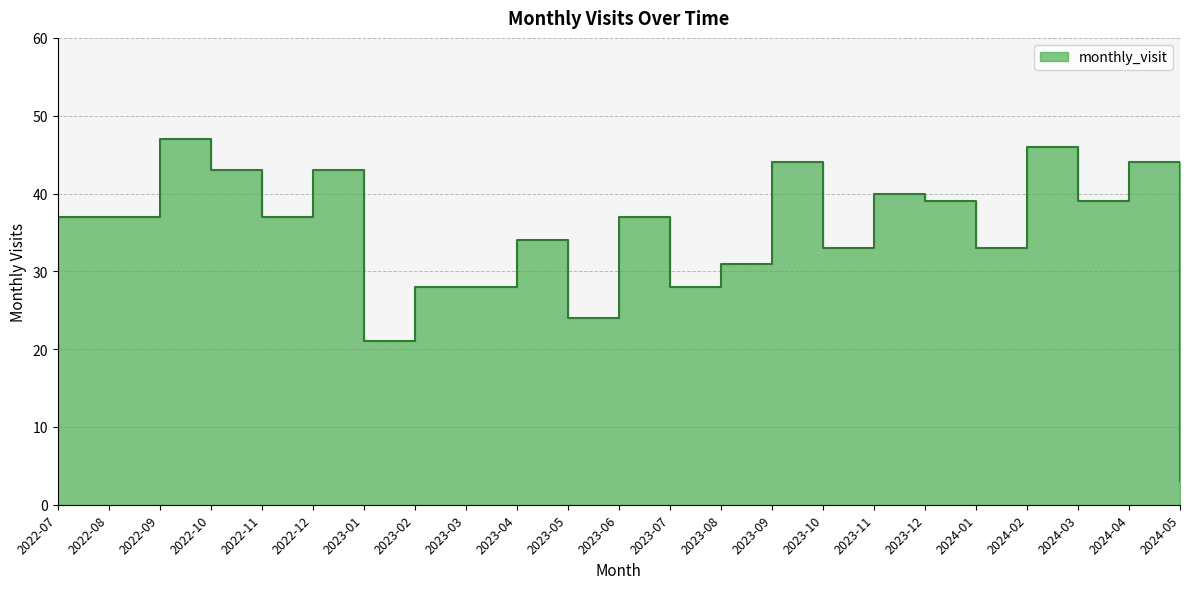

How many lines are shown in the chart?

1